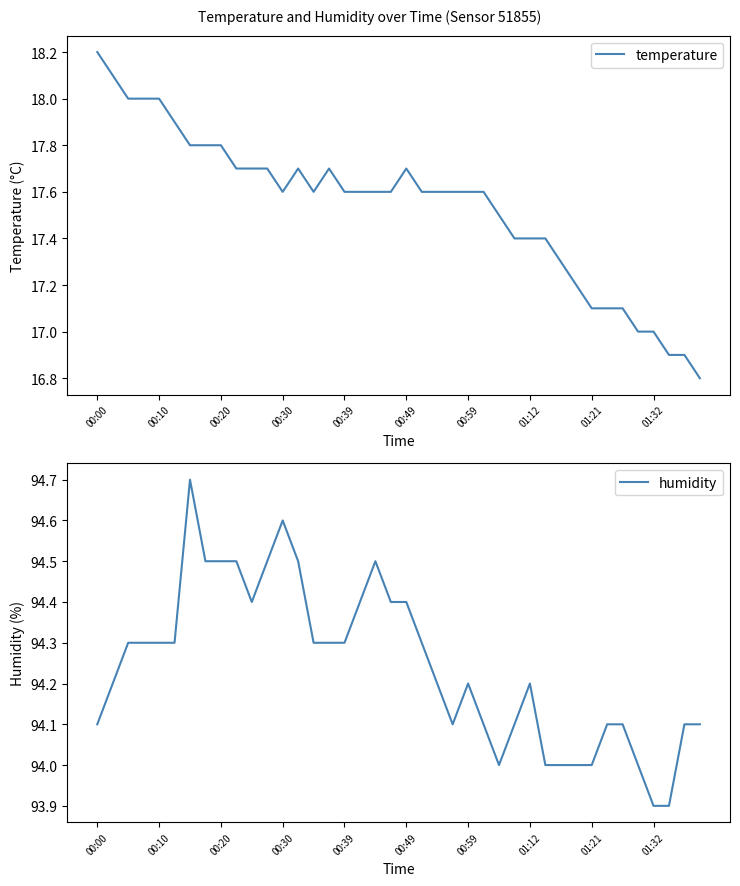

What is the minimum value shown in the chart?

16.8